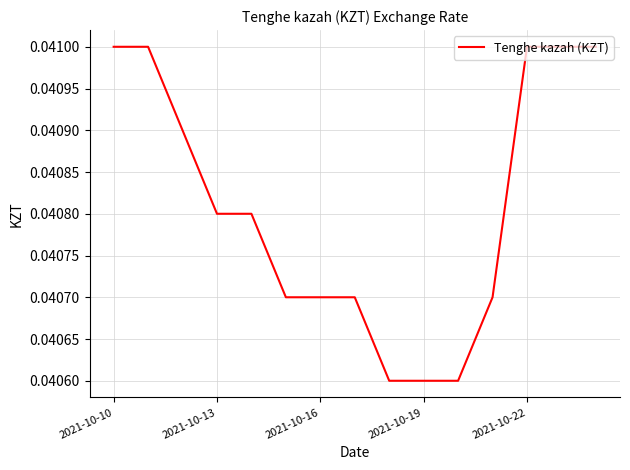

Does the chart have visible grid lines?

Yes